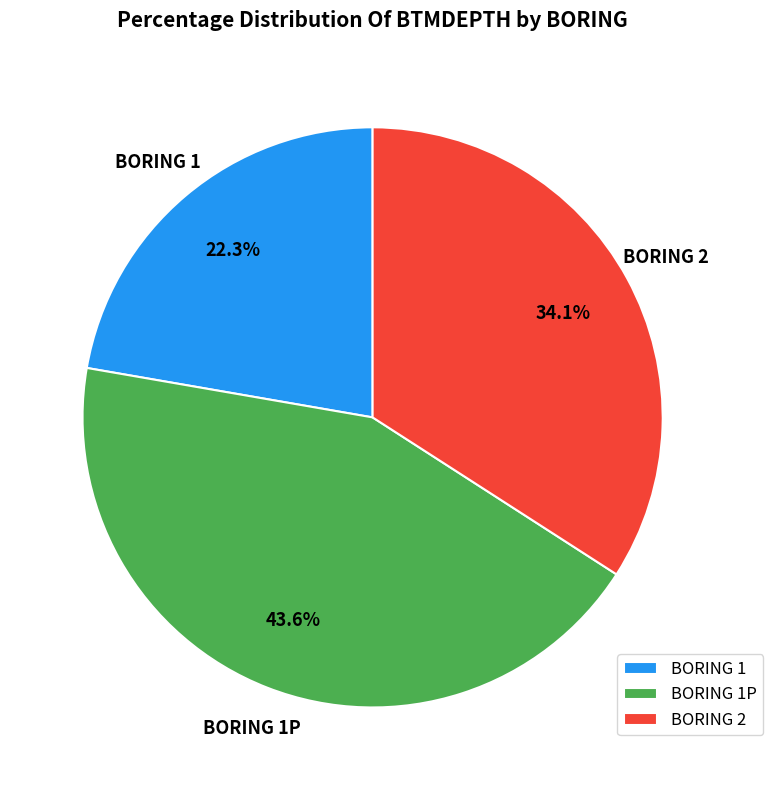

What is the largest slice in the pie chart?

BORING 1P